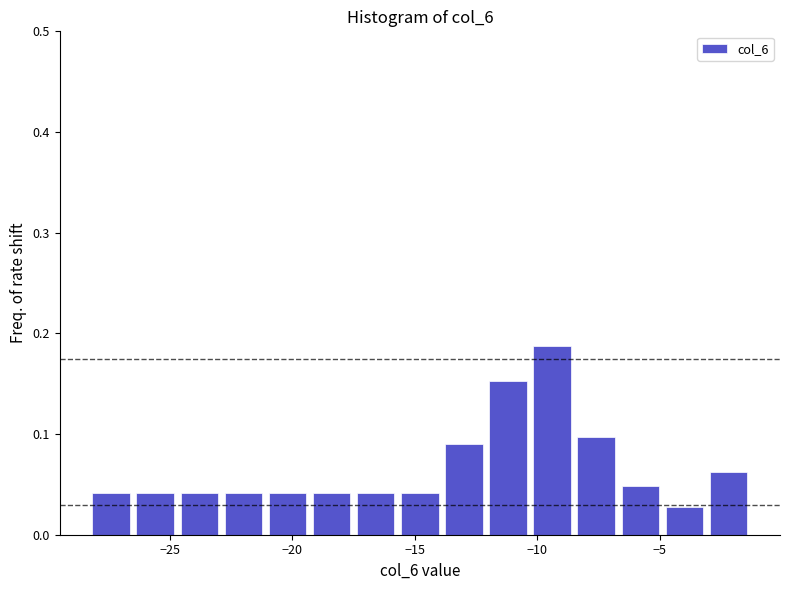

Around what value on the x-axis is the tallest bar? Give the approximate position of its centre, as read against the axis.

-9.5